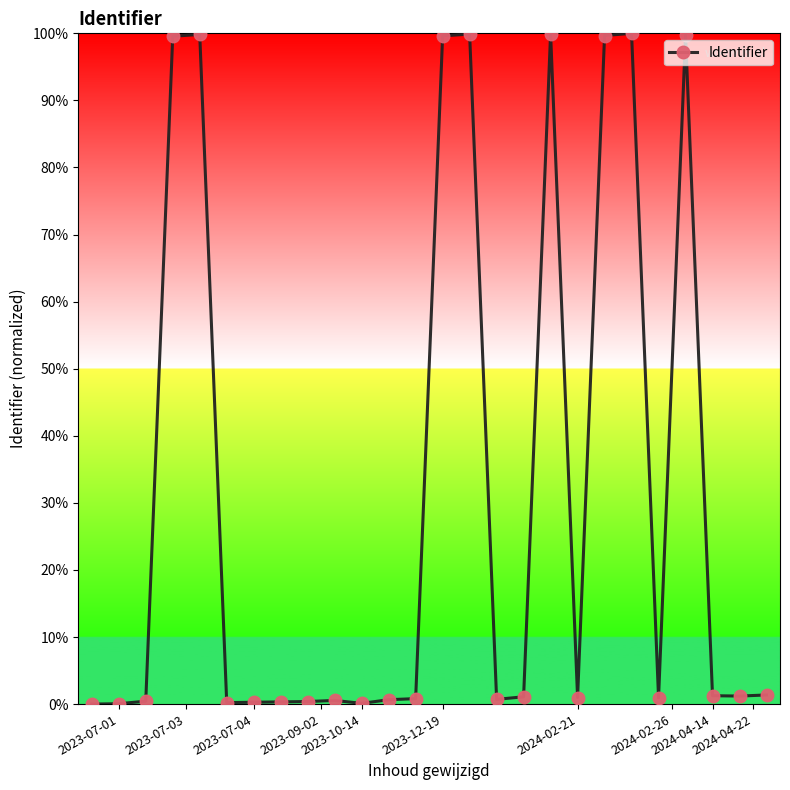

What is the difference between the maximum and minimum values?

100.0